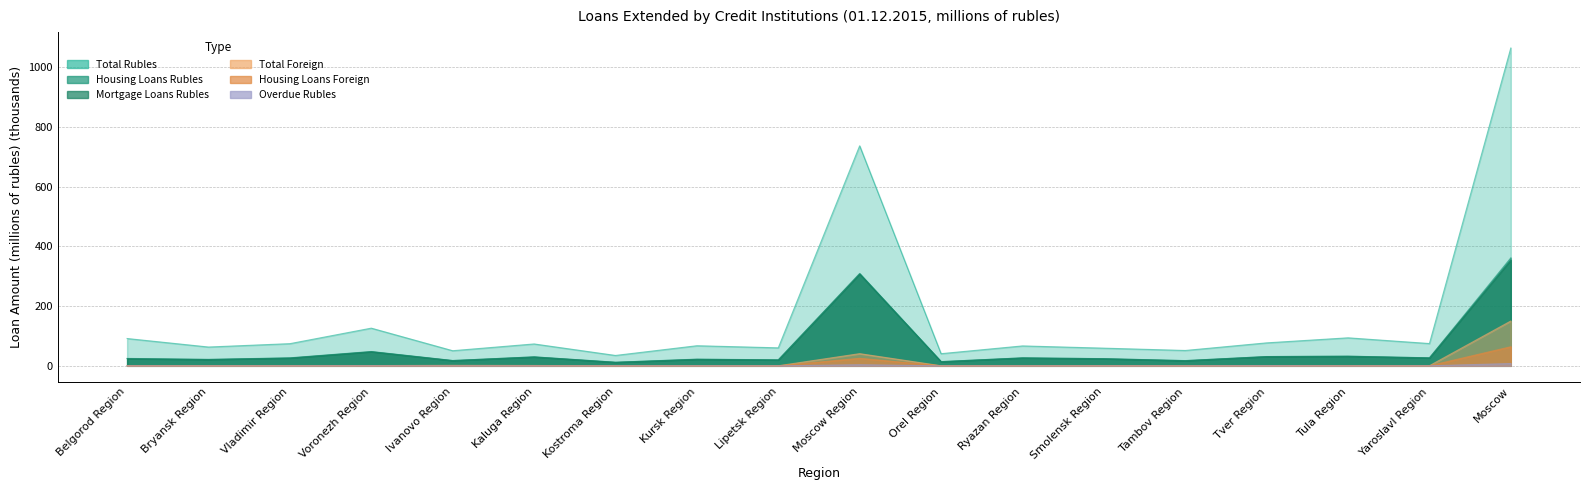

Reading right to left, list all the values displayed in this chart.

Total Rubles: Moscow=1063.6	Yaroslavl Region=74.6	Tula Region=93.7	Tver Region=76.8	Tambov Region=51.4	Smolensk Region=59.1	Ryazan Region=66.6	Orel Region=40.7	Moscow Region=736.3	Lipetsk Region=60.2	Kursk Region=67.2	Kostroma Region=34.7	Kaluga Region=73.2	Ivanovo Region=50.6	Voronezh Region=126.1	Vladimir Region=74.2	Bryansk Region=62.9	Belgorod Region=91.4
Housing Loans Rubles: Moscow=361.3	Yaroslavl Region=26.8	Tula Region=32.3	Tver Region=31.1	Tambov Region=17.6	Smolensk Region=24.1	Ryazan Region=26.7	Orel Region=14.2	Moscow Region=309.2	Lipetsk Region=20.0	Kursk Region=22.4	Kostroma Region=12.0	Kaluga Region=30.1	Ivanovo Region=17.7	Voronezh Region=47.9	Vladimir Region=26.8	Bryansk Region=21.6	Belgorod Region=24.8
Mortgage Loans Rubles: Moscow=353.9	Yaroslavl Region=26.6	Tula Region=32.1	Tver Region=31.0	Tambov Region=17.3	Smolensk Region=23.8	Ryazan Region=26.5	Orel Region=13.9	Moscow Region=307.4	Lipetsk Region=19.8	Kursk Region=21.8	Kostroma Region=11.9	Kaluga Region=29.8	Ivanovo Region=17.6	Voronezh Region=47.2	Vladimir Region=26.1	Bryansk Region=21.2	Belgorod Region=23.9
Total Foreign: Moscow=150.0	Yaroslavl Region=0.3	Tula Region=0.6	Tver Region=0.7	Tambov Region=0.2	Smolensk Region=0.7	Ryazan Region=0.3	Orel Region=0.3	Moscow Region=40.7	Lipetsk Region=0.3	Kursk Region=0.3	Kostroma Region=0.0	Kaluga Region=1.1	Ivanovo Region=1.6	Voronezh Region=0.8	Vladimir Region=0.5	Bryansk Region=0.3	Belgorod Region=0.5
Housing Loans Foreign: Moscow=64.0	Yaroslavl Region=0.2	Tula Region=0.5	Tver Region=0.6	Tambov Region=0.2	Smolensk Region=0.3	Ryazan Region=0.3	Orel Region=0.2	Moscow Region=25.2	Lipetsk Region=0.1	Kursk Region=0.2	Kostroma Region=0.0	Kaluga Region=0.6	Ivanovo Region=0.2	Voronezh Region=0.5	Vladimir Region=0.4	Bryansk Region=0.2	Belgorod Region=0.4
Overdue Rubles: Moscow=7.7	Yaroslavl Region=0.2	Tula Region=0.1	Tver Region=0.7	Tambov Region=0.1	Smolensk Region=0.1	Ryazan Region=0.1	Orel Region=0.0	Moscow Region=3.8	Lipetsk Region=0.1	Kursk Region=0.2	Kostroma Region=0.1	Kaluga Region=0.1	Ivanovo Region=0.1	Voronezh Region=0.5	Vladimir Region=0.2	Bryansk Region=0.1	Belgorod Region=0.1